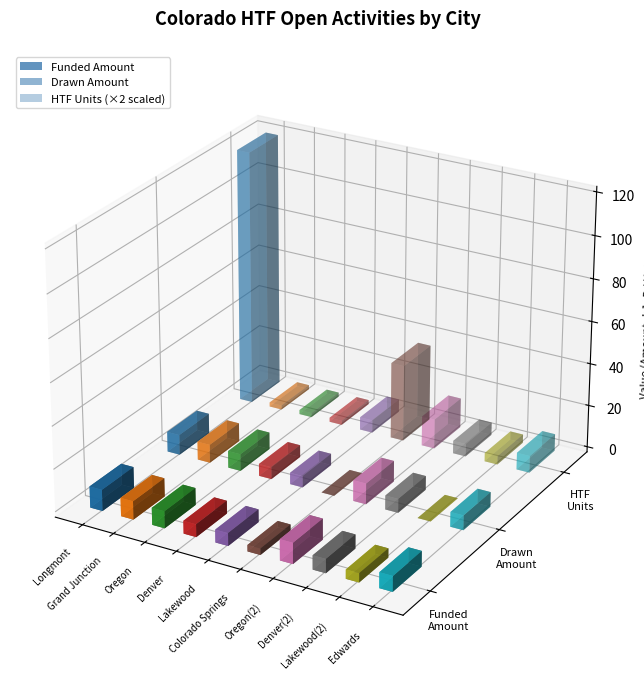

At which label does HTF Units first exceed 3?

Longmont